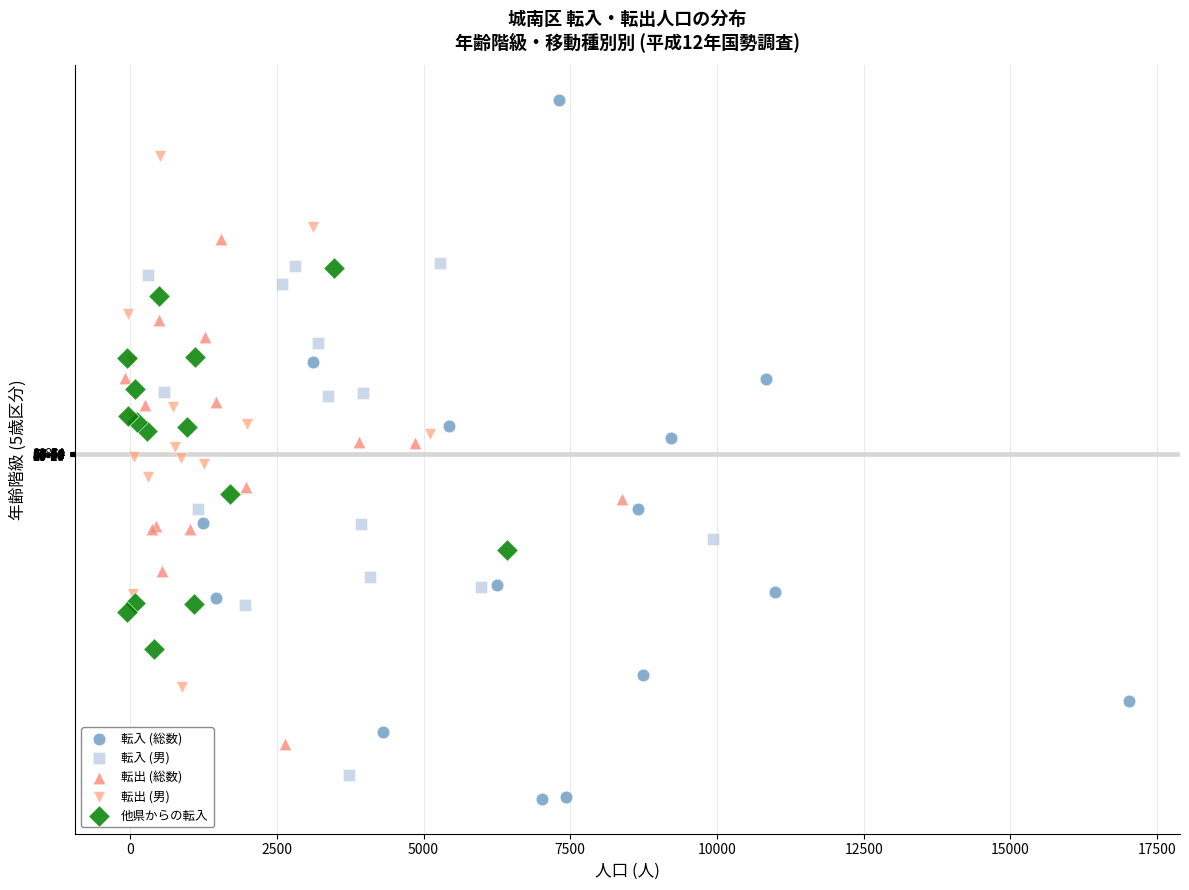

What are all the series names shown in the legend?

転入 (総数), 転入 (男), 転出 (総数), 転出 (男), 他県からの転入